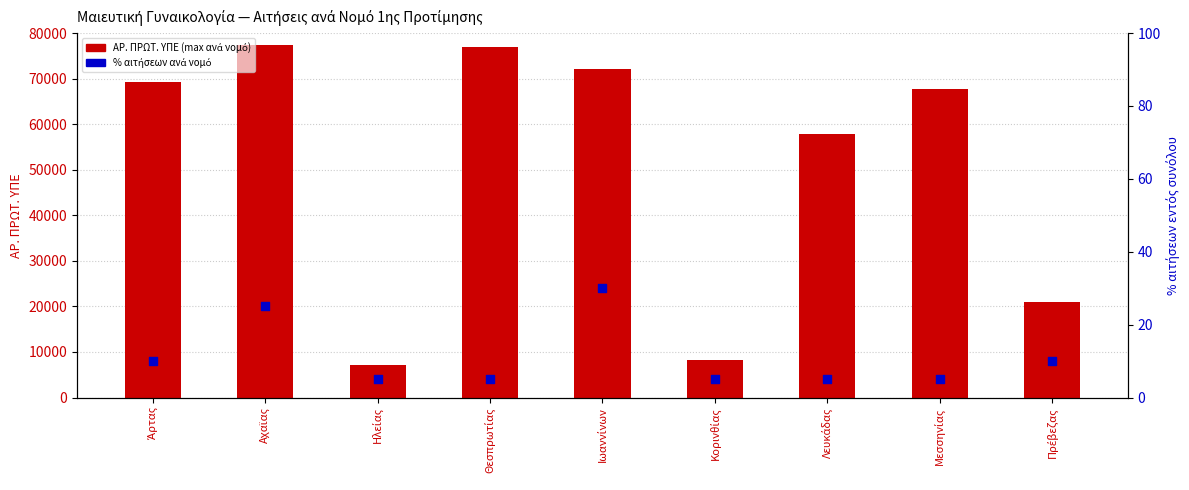

At how many categories does at least one series exceed 6618?

9